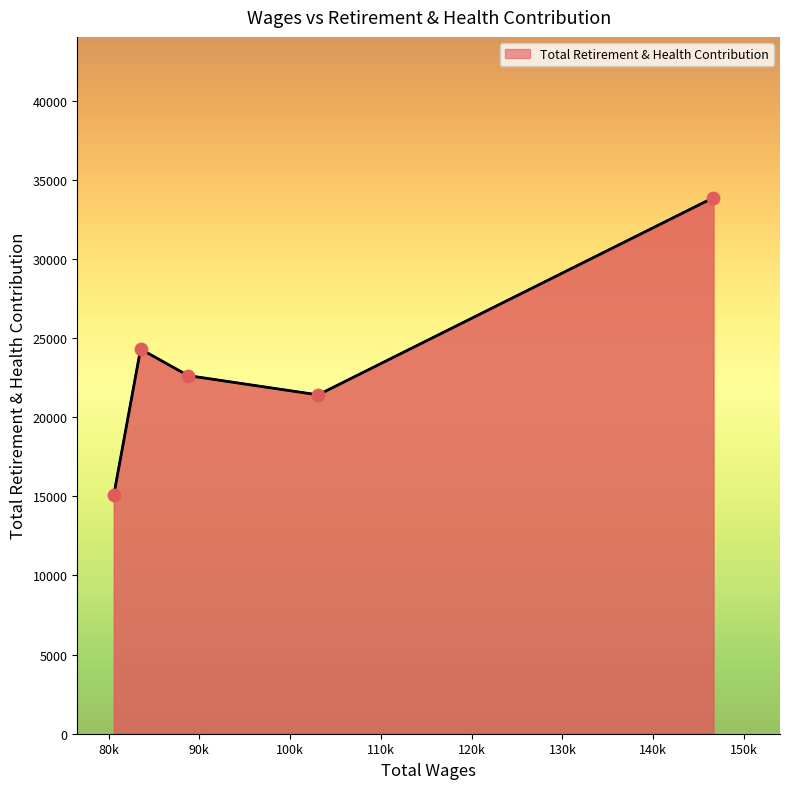

What is the ratio of the value at 80589.0 to the value at 146624.0?

0.4